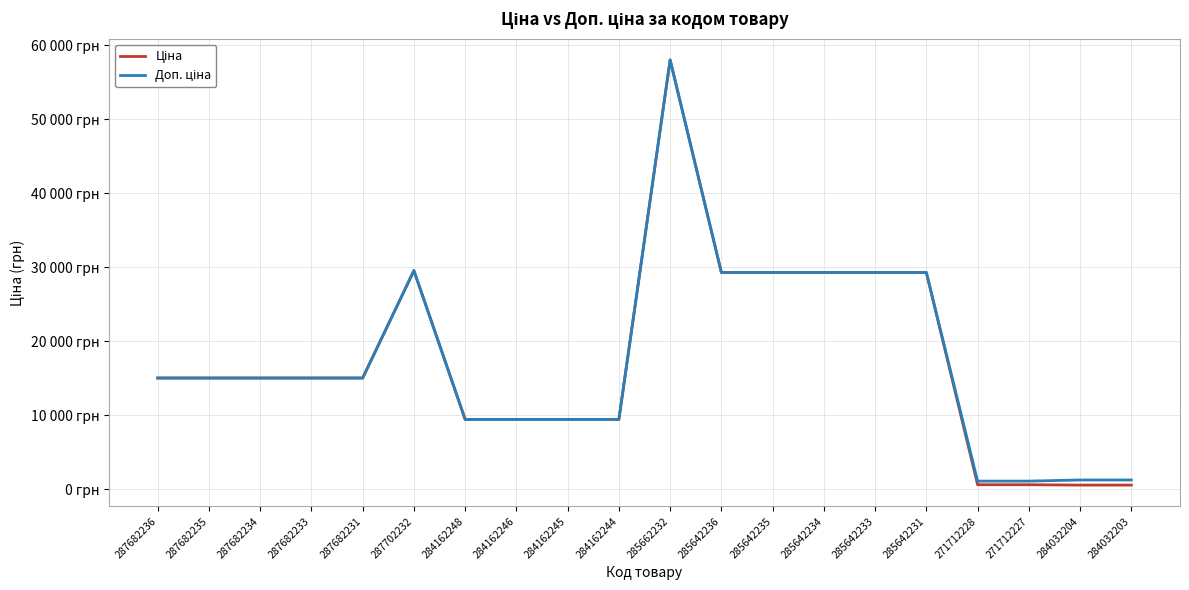

Does the chart have visible grid lines?

Yes